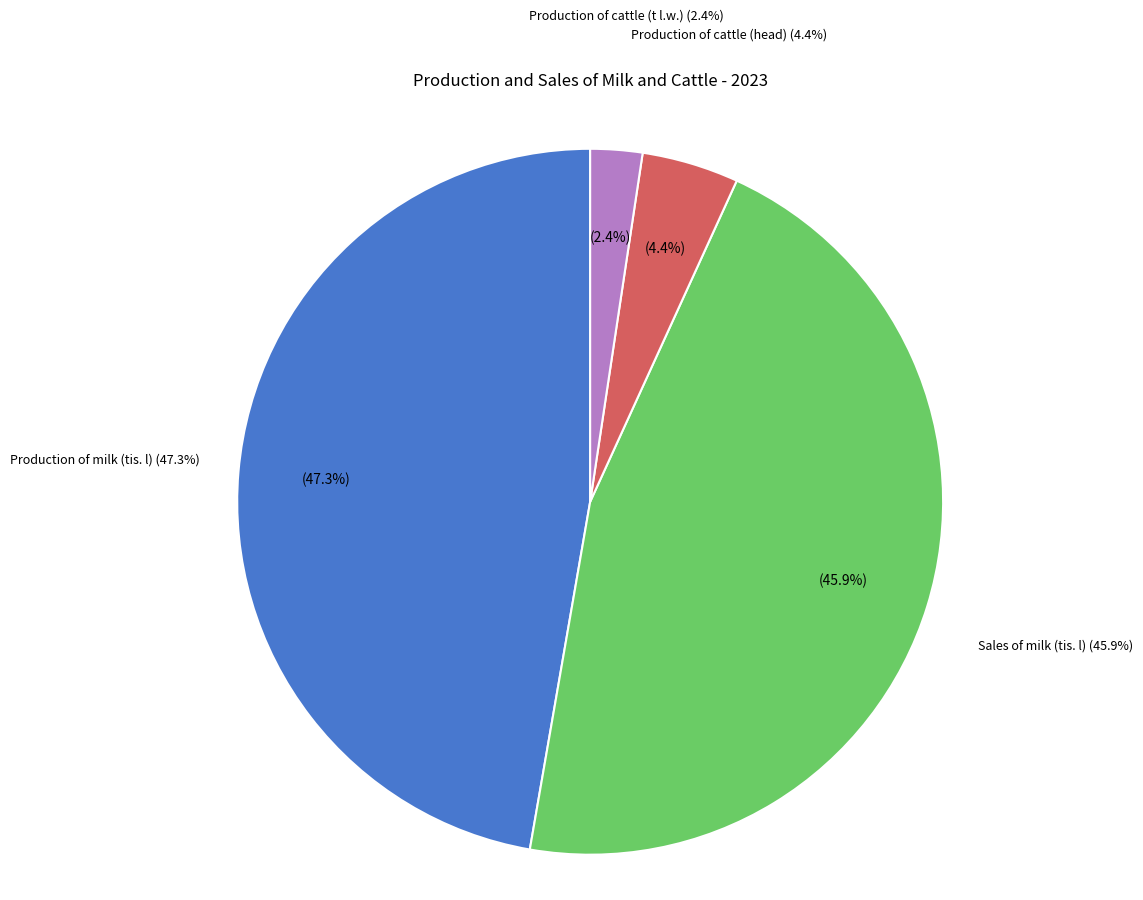

Is Production of cattle (head) the majority of the pie?

No